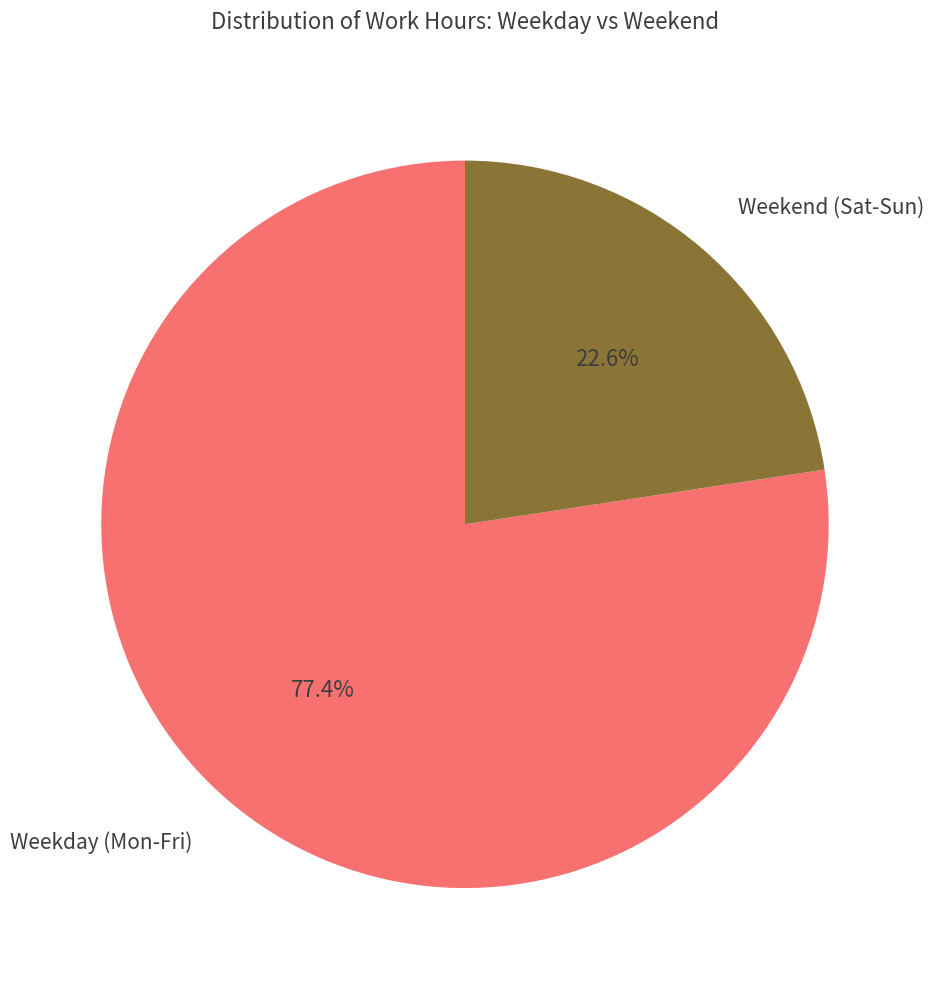

Is there a majority slice in this chart?

Yes